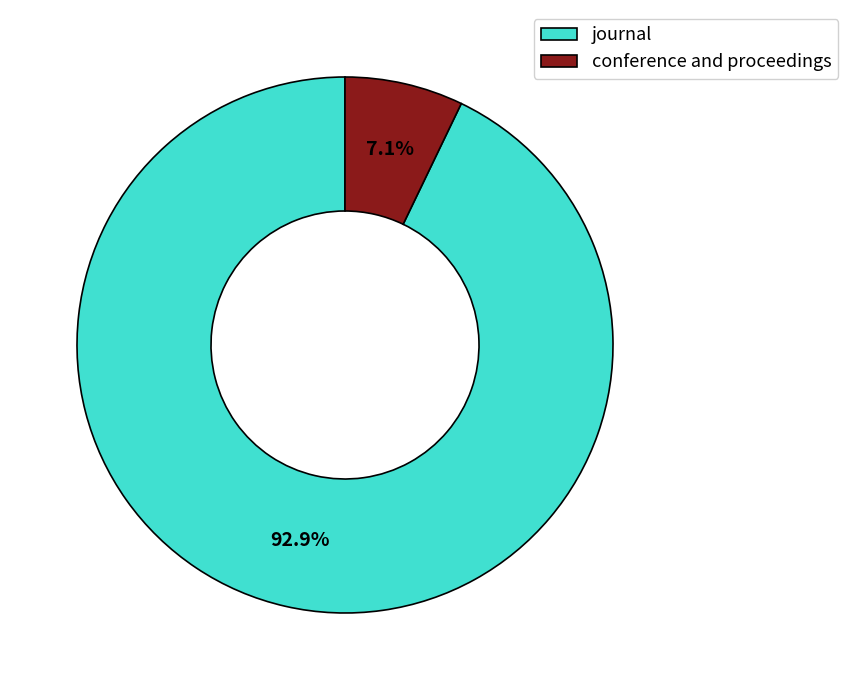

What percentage is NOT represented by conference and proceedings?

92.9%